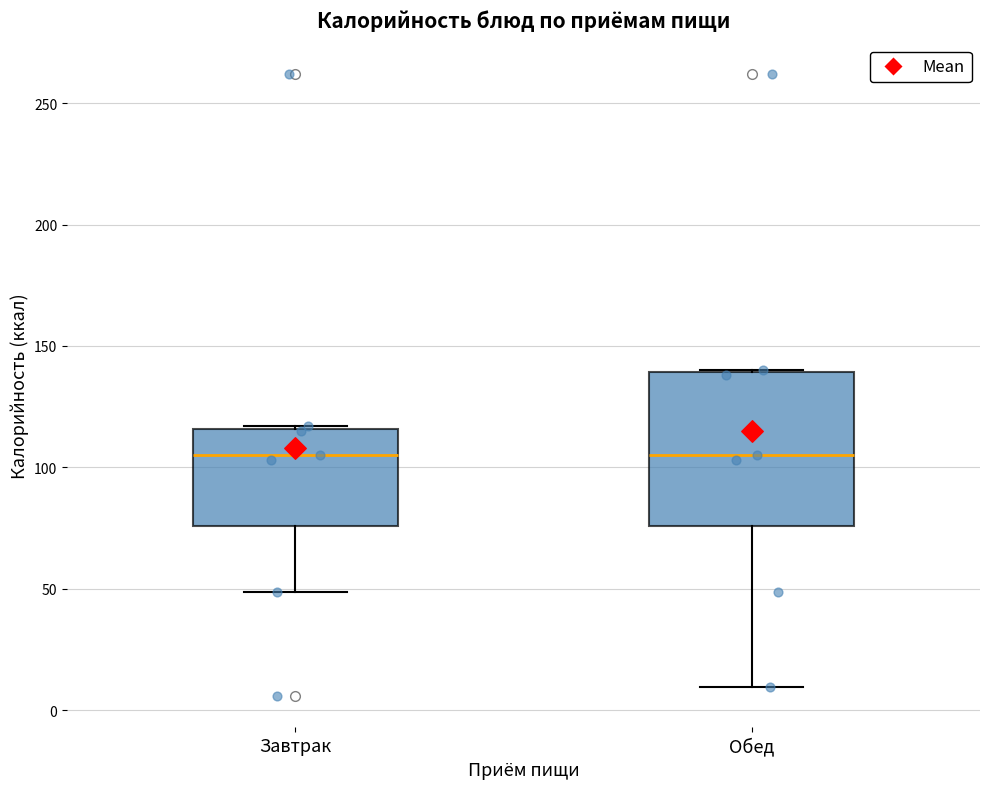

Where is the lower edge of the box for Обед on the y-axis? The values are not printed on the chart, so give them approximately, as read against the axis.

75